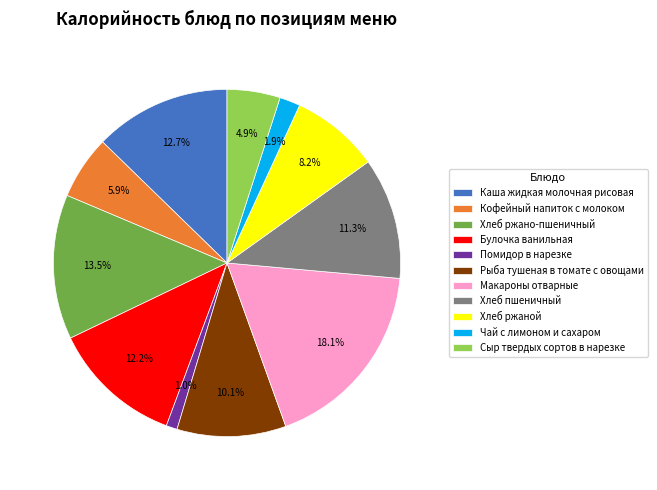

Does Хлеб ржано-пшеничный account for over 50% of the chart?

No